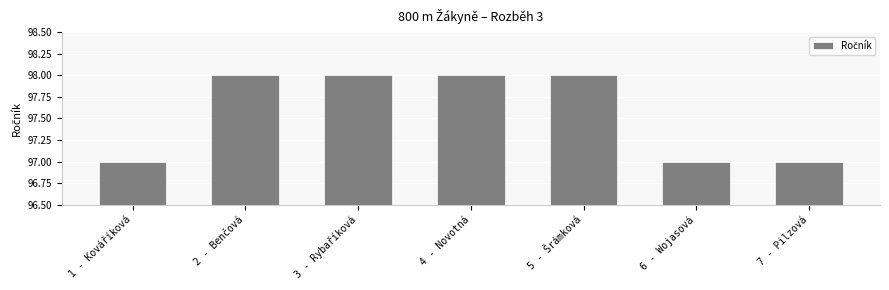

What is the sum of all values?

683